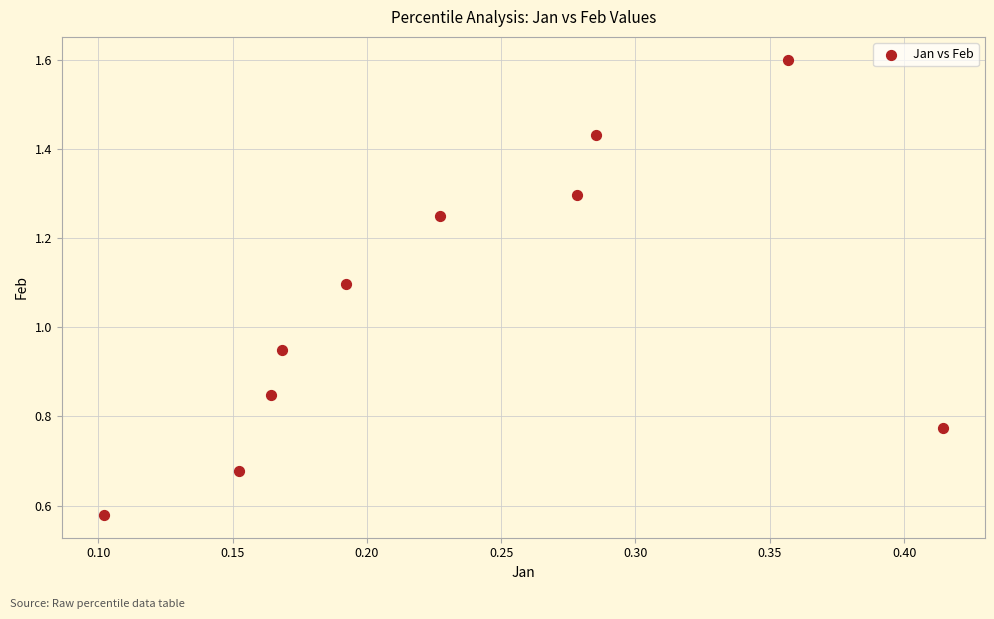

What is the range of Y values (max minus min)?

1.0